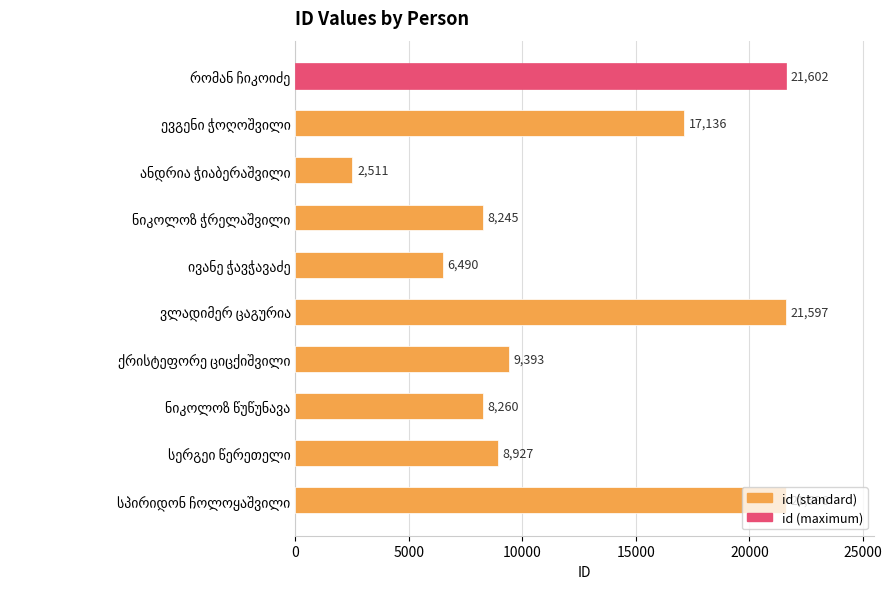

What is the value of the 1st bar from the top?

21602